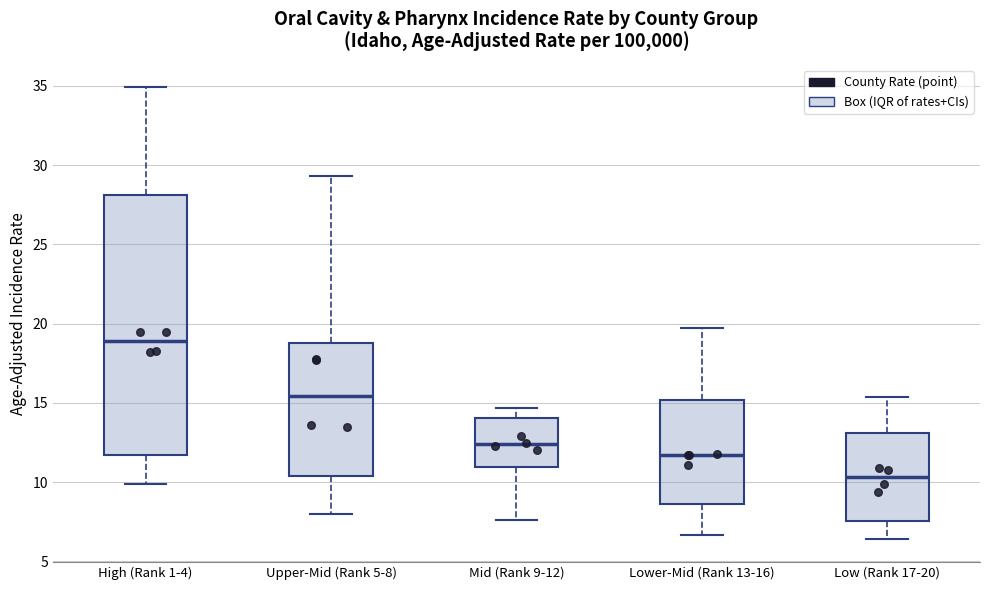

Comparing the boxes themselves (not the whiskers), which one is the tallest?

High (Rank 1-4)